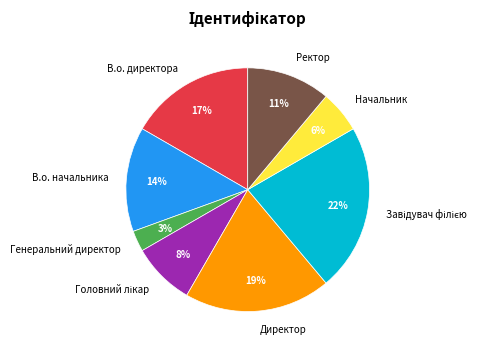

What is the ratio of the value at Директор to the value at В.о. начальника?

1.4